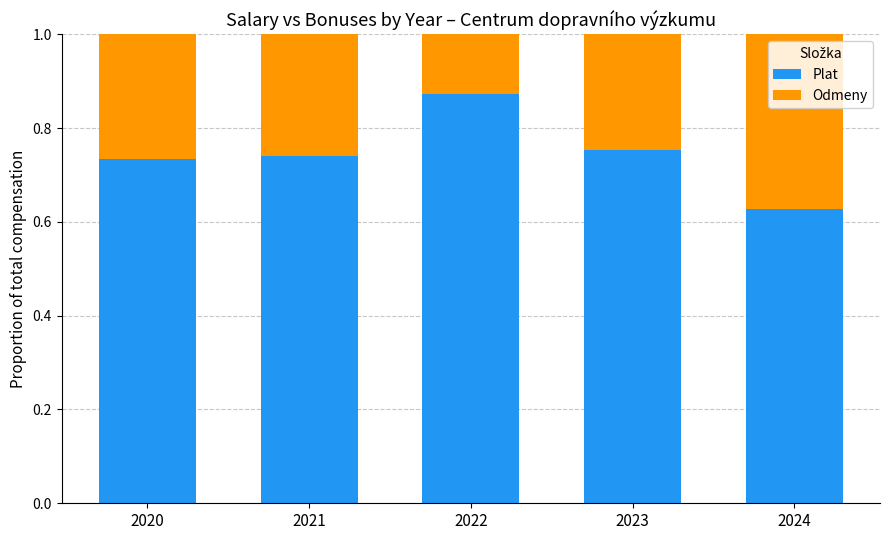

What are all the series names shown in the legend?

Plat, Odmeny